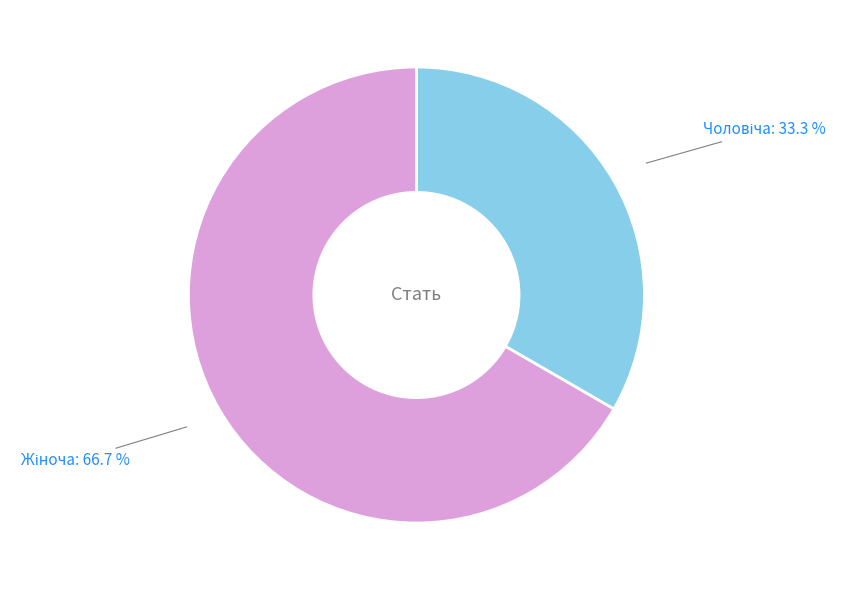

Is there a majority slice in this chart?

Yes